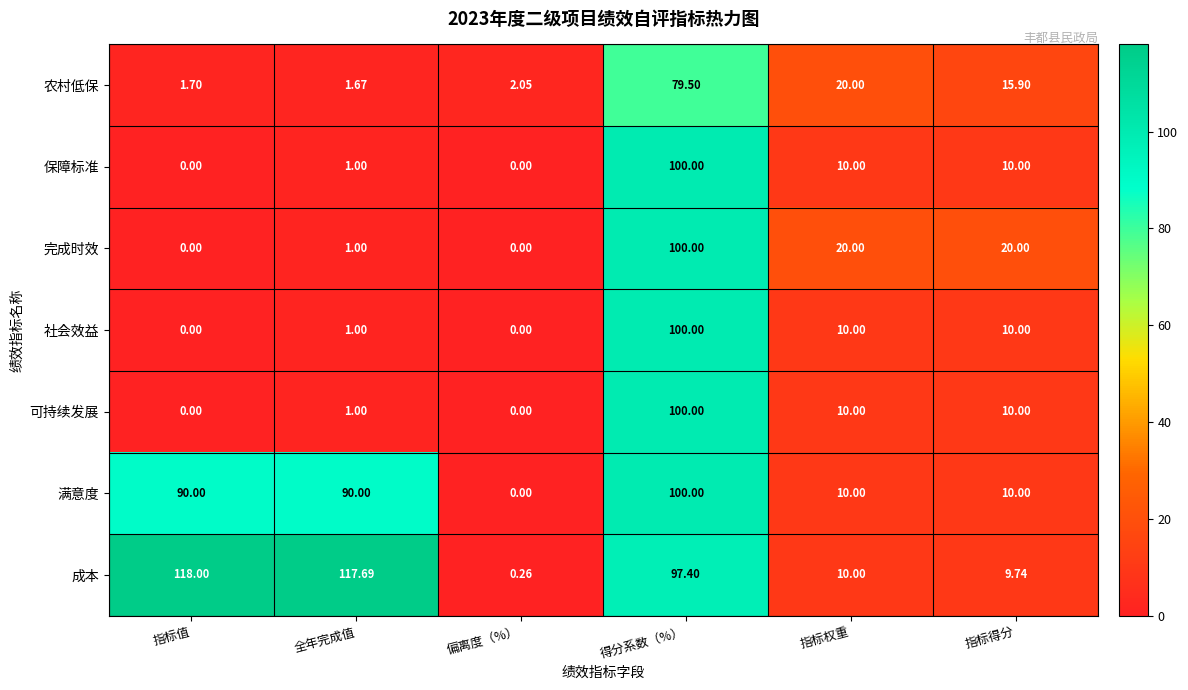

At which category is the sum across all series the highest?

得分系数（%）